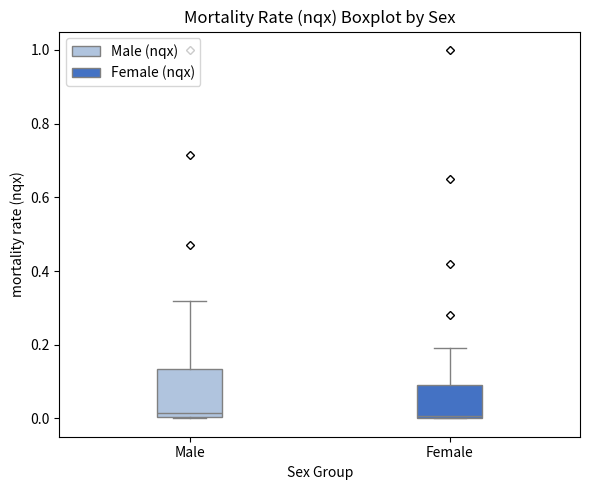

Where does the upper whisker of the box for Female end on the y-axis? The values are not printed on the chart, so give them approximately, as read against the axis.

0.20